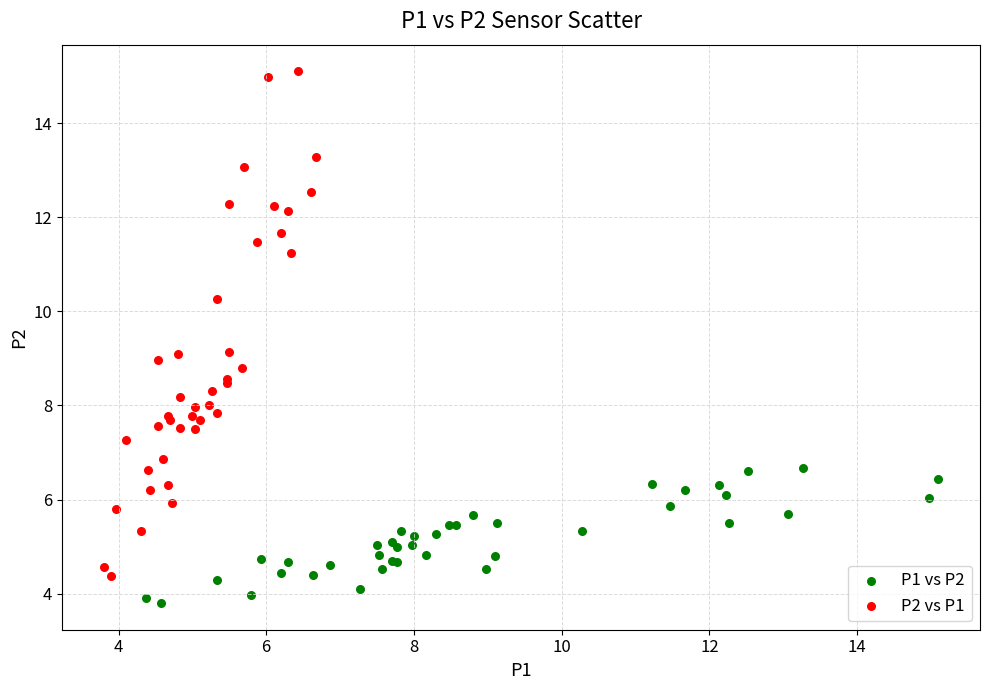

Which series has the largest Y range (max minus min)?

P2 vs P1